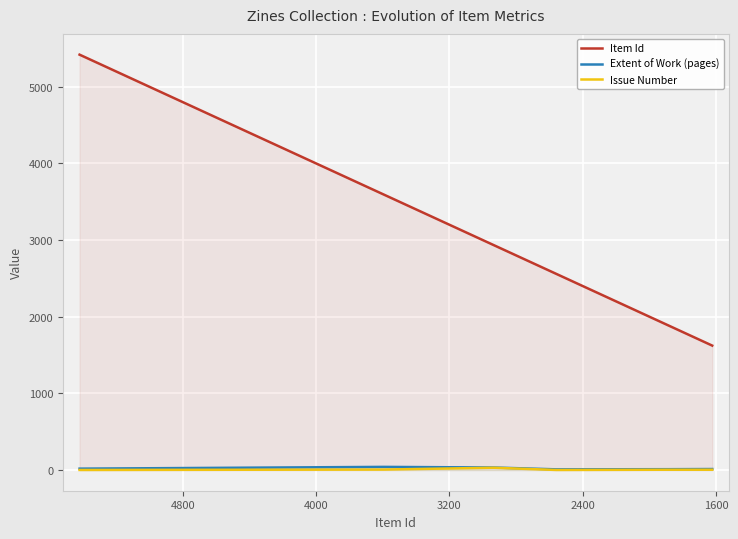

Is it true that Extent of Work (pages) equals 4 at 4800?

False